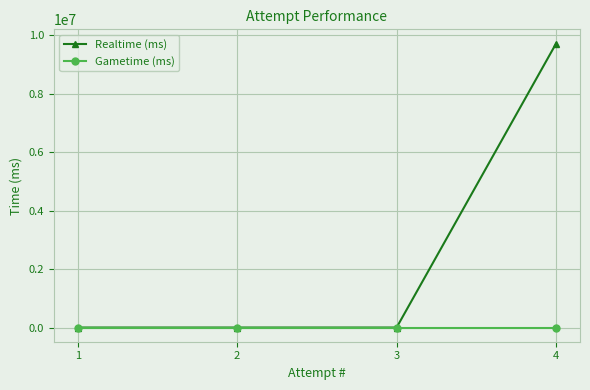

Rank the series by their average value, from lowest to highest.

Gametime (ms), Realtime (ms)